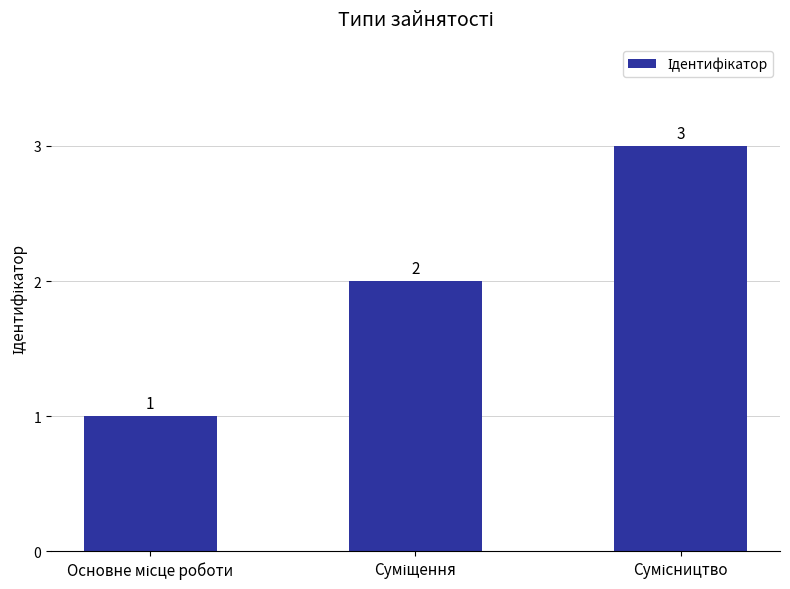

What is the sum of all values?

6